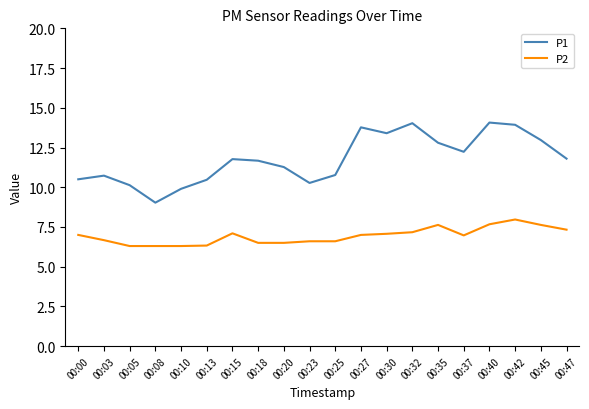

True or false: P1 and P2 cross at least once.

False